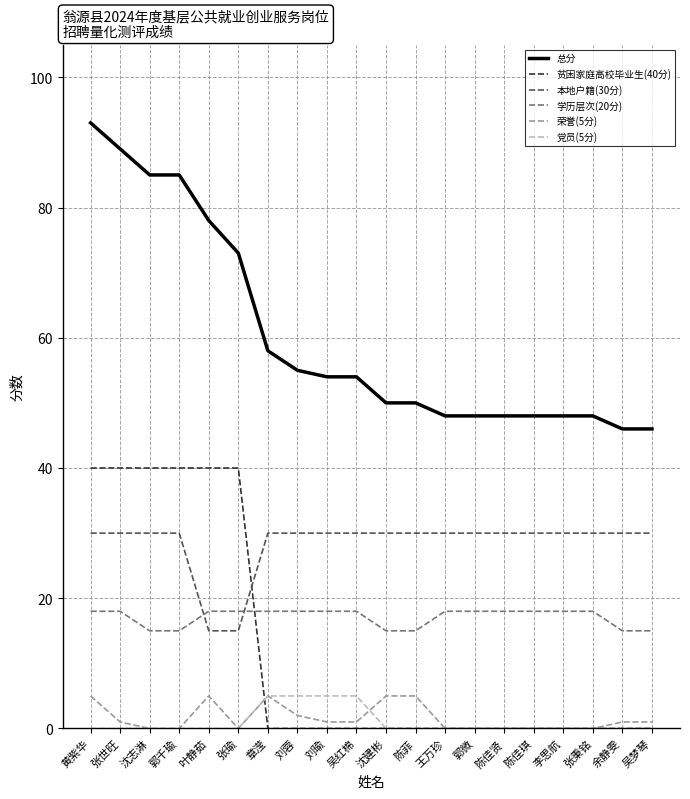

True or false: 学历层次(20分) and 荣誉(5分) intersect in this chart.

False